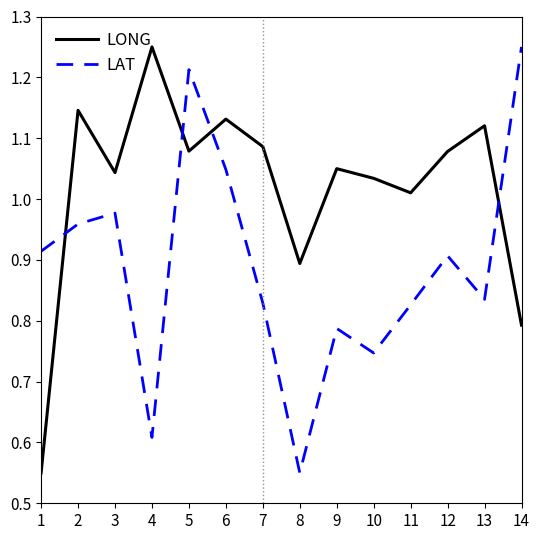

Which series changed the most between 1 and 11?

LONG